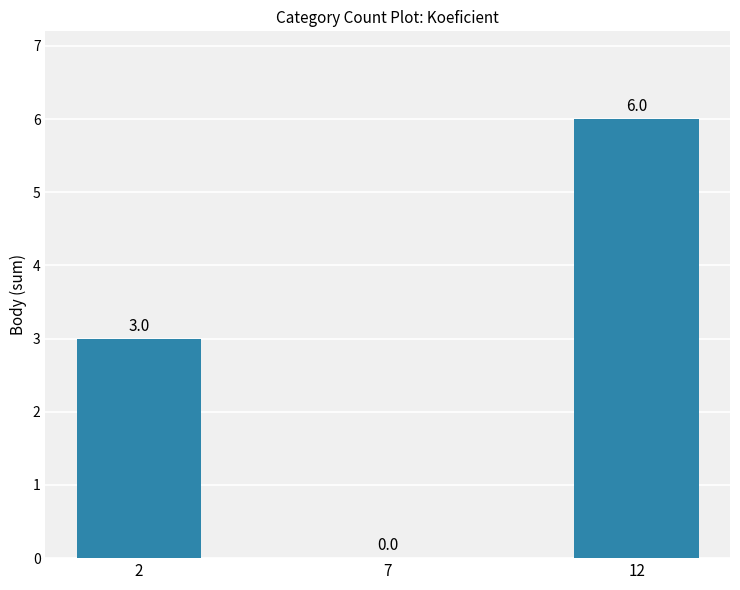

True or false: the data shows 3 at 12.

False